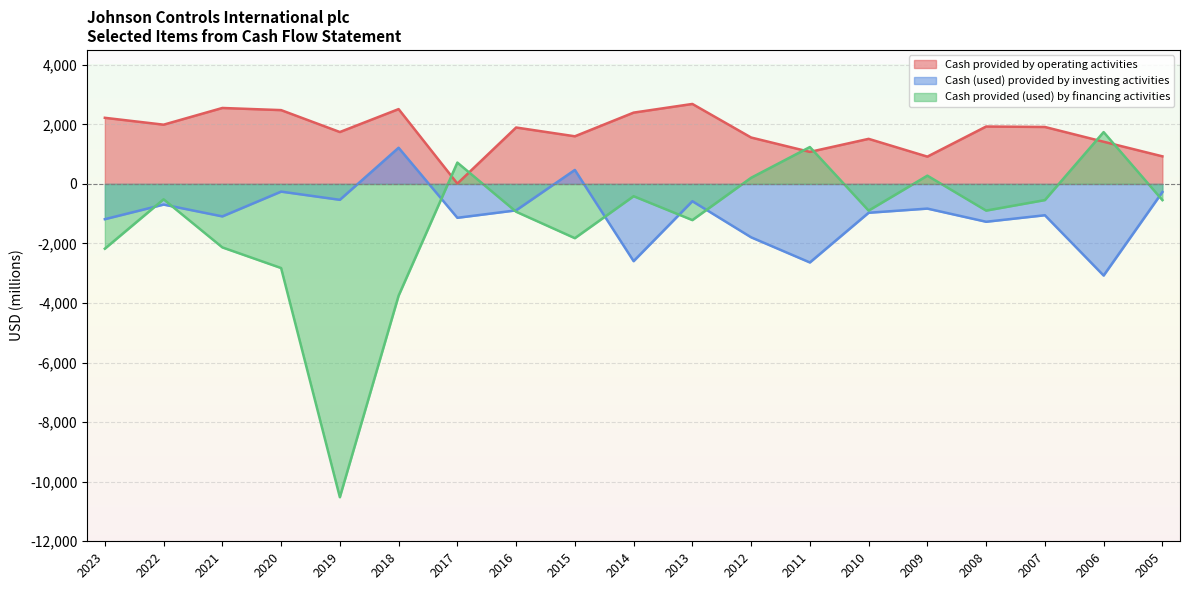

At which label is Cash (used) provided by investing activities closest to -930?

2010